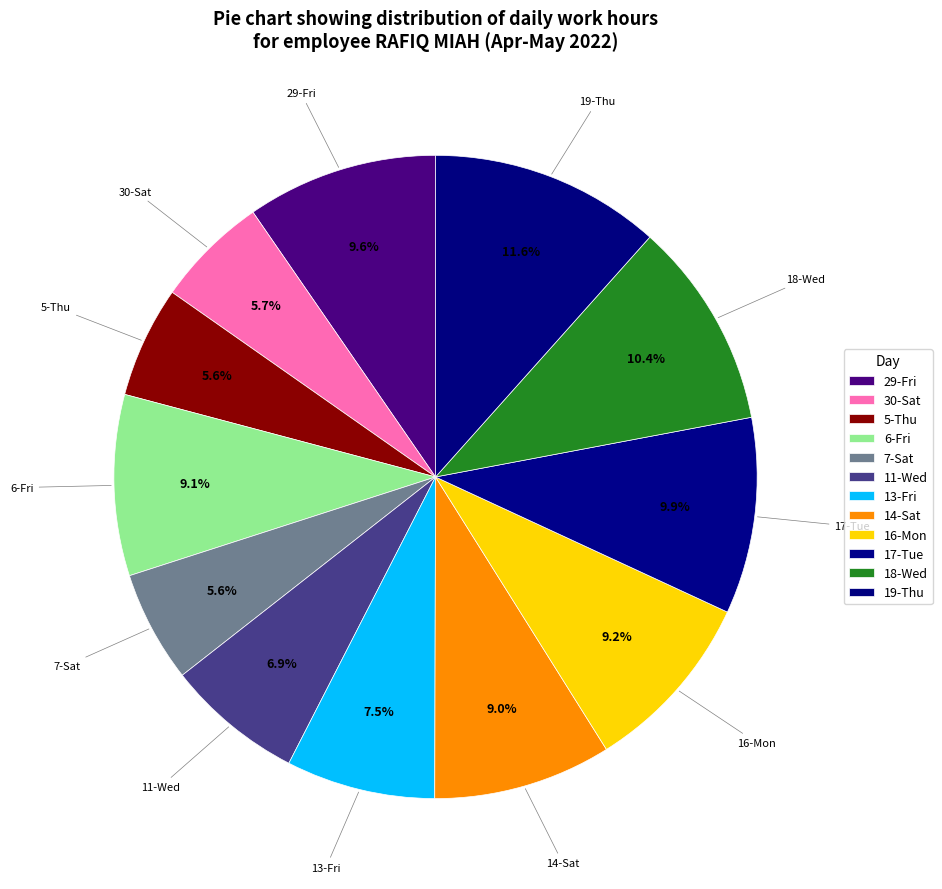

Count the number of slices in the pie.

12